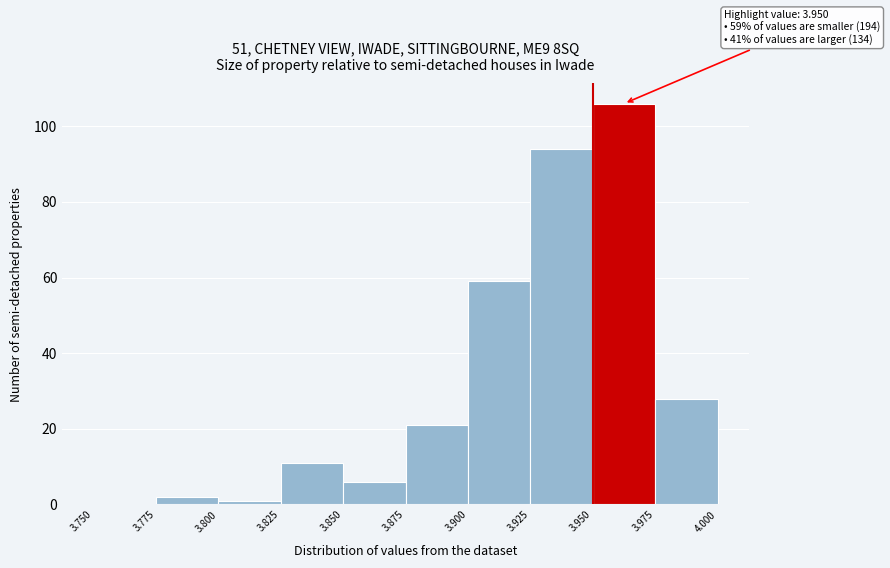

Over which range of the x-axis is the bar tallest?

3.950 to 3.975